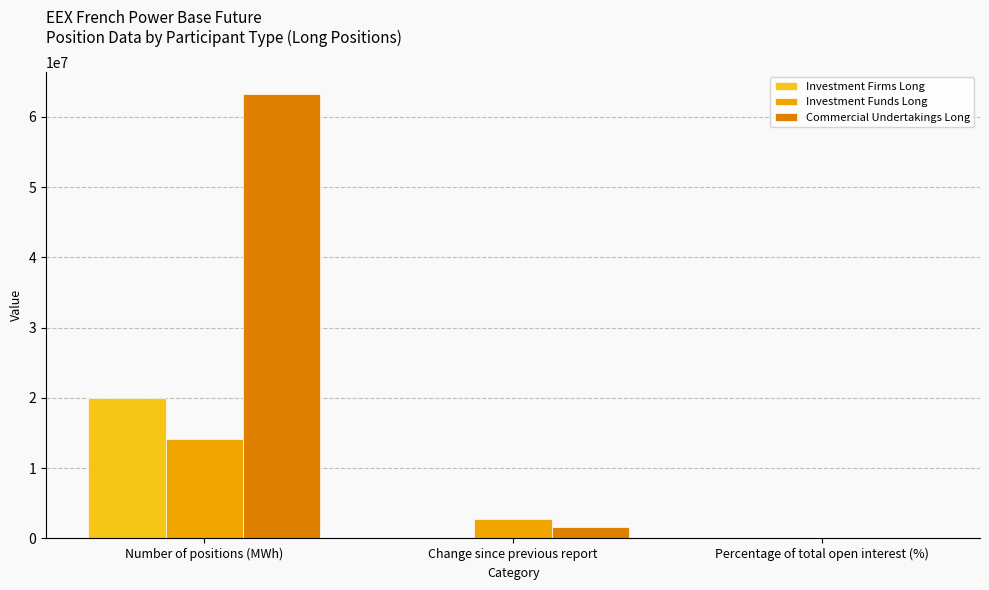

Count the number of categories in the chart.

3